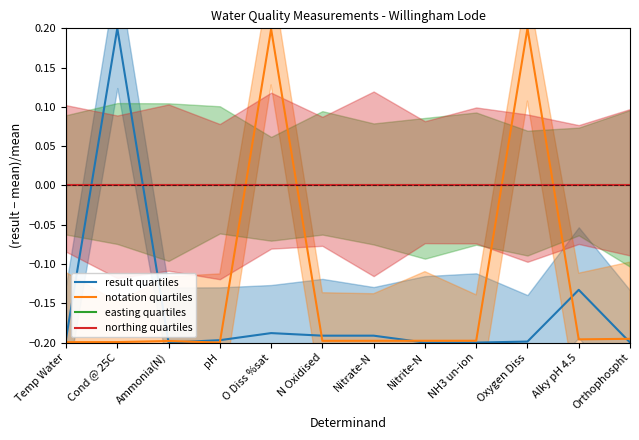

Reading right to left, transcribe all the data shown in this chart.

result quartiles: Orthophospht=-0.2	Alky pH 4.5=-0.1	Oxygen Diss=-0.2	NH3 un-ion=-0.2	Nitrite-N=-0.2	Nitrate-N=-0.2	N Oxidised=-0.2	O Diss %sat=-0.2	pH=-0.2	Ammonia(N)=-0.2	Cond @ 25C=0.2	Temp Water=-0.2
notation quartiles: Orthophospht=-0.2	Alky pH 4.5=-0.2	Oxygen Diss=0.2	NH3 un-ion=-0.2	Nitrite-N=-0.2	Nitrate-N=-0.2	N Oxidised=-0.2	O Diss %sat=0.2	pH=-0.2	Ammonia(N)=-0.2	Cond @ 25C=-0.2	Temp Water=-0.2
easting quartiles: Orthophospht=0.0	Alky pH 4.5=0.0	Oxygen Diss=0.0	NH3 un-ion=0.0	Nitrite-N=0.0	Nitrate-N=0.0	N Oxidised=0.0	O Diss %sat=0.0	pH=0.0	Ammonia(N)=0.0	Cond @ 25C=0.0	Temp Water=0.0
northing quartiles: Orthophospht=0.0	Alky pH 4.5=0.0	Oxygen Diss=0.0	NH3 un-ion=0.0	Nitrite-N=0.0	Nitrate-N=0.0	N Oxidised=0.0	O Diss %sat=0.0	pH=0.0	Ammonia(N)=0.0	Cond @ 25C=0.0	Temp Water=0.0